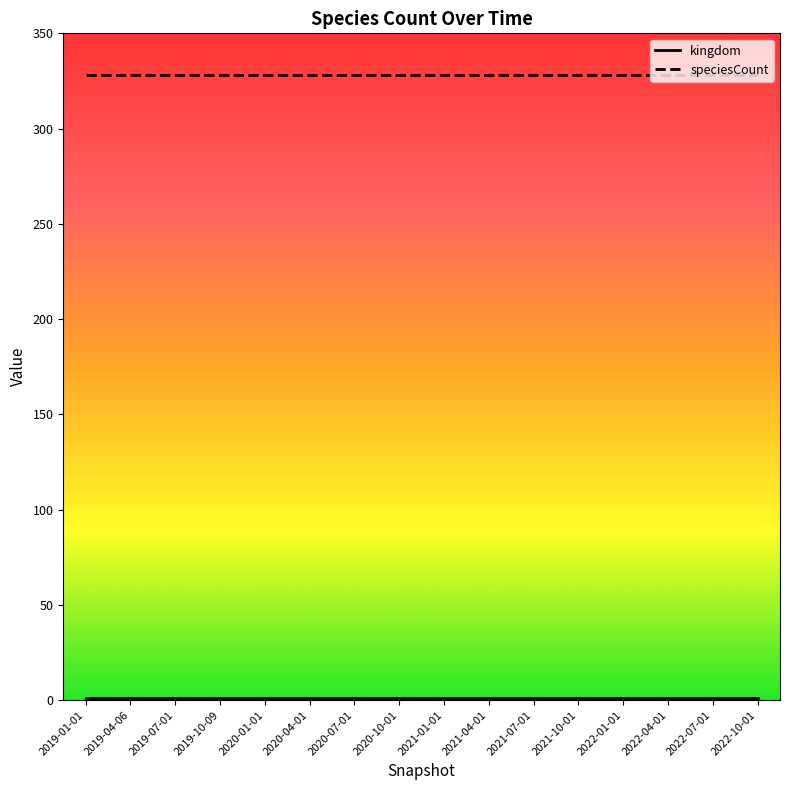

Which series has the largest total across all categories?

speciesCount